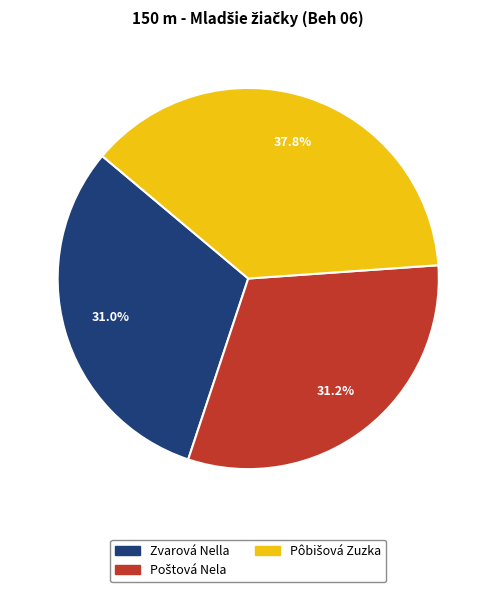

Is there any slice that represents more than half of the pie?

No